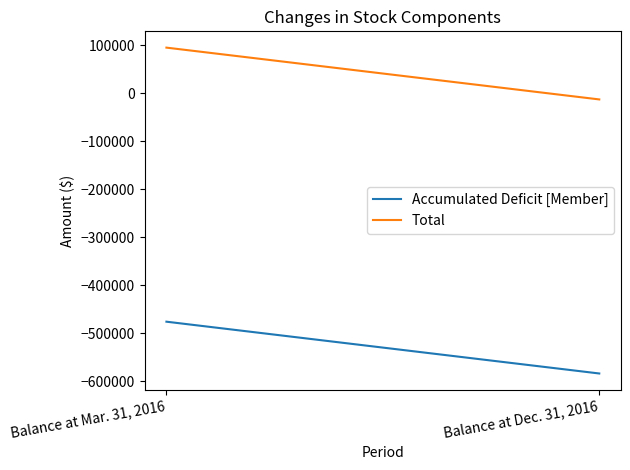

Which category has the highest value in the Accumulated Deficit [Member] series?

Balance at Mar. 31, 2016